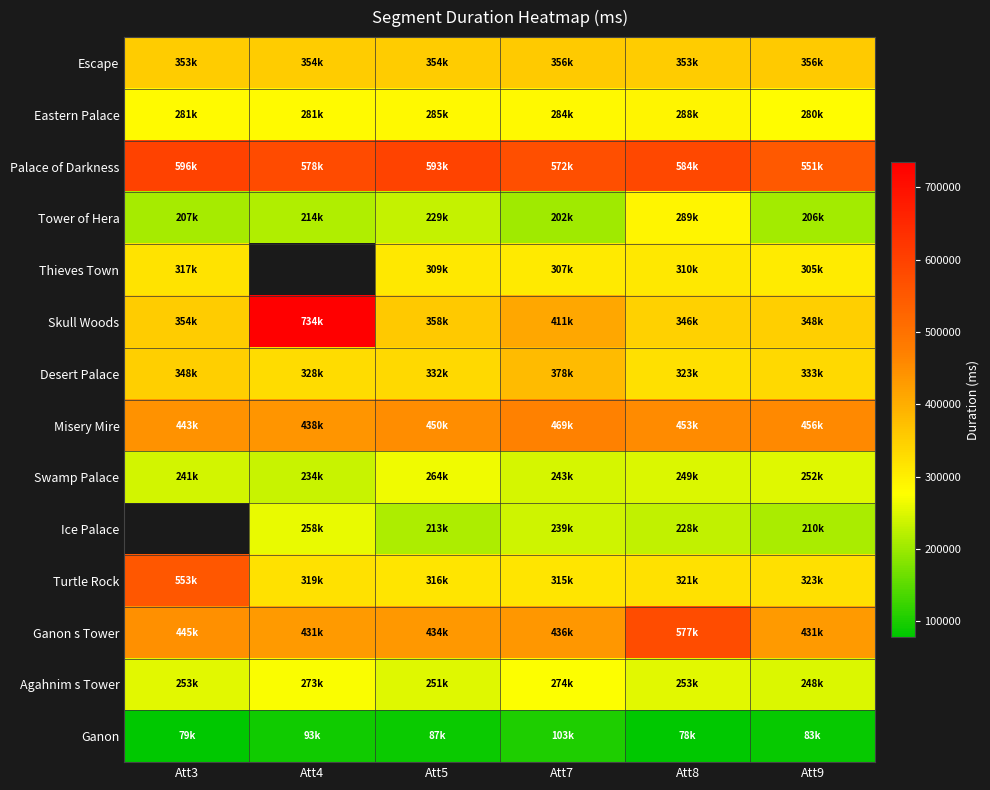

What is the sum of the Eastern Palace values at Att8 and Att9?

569459.0